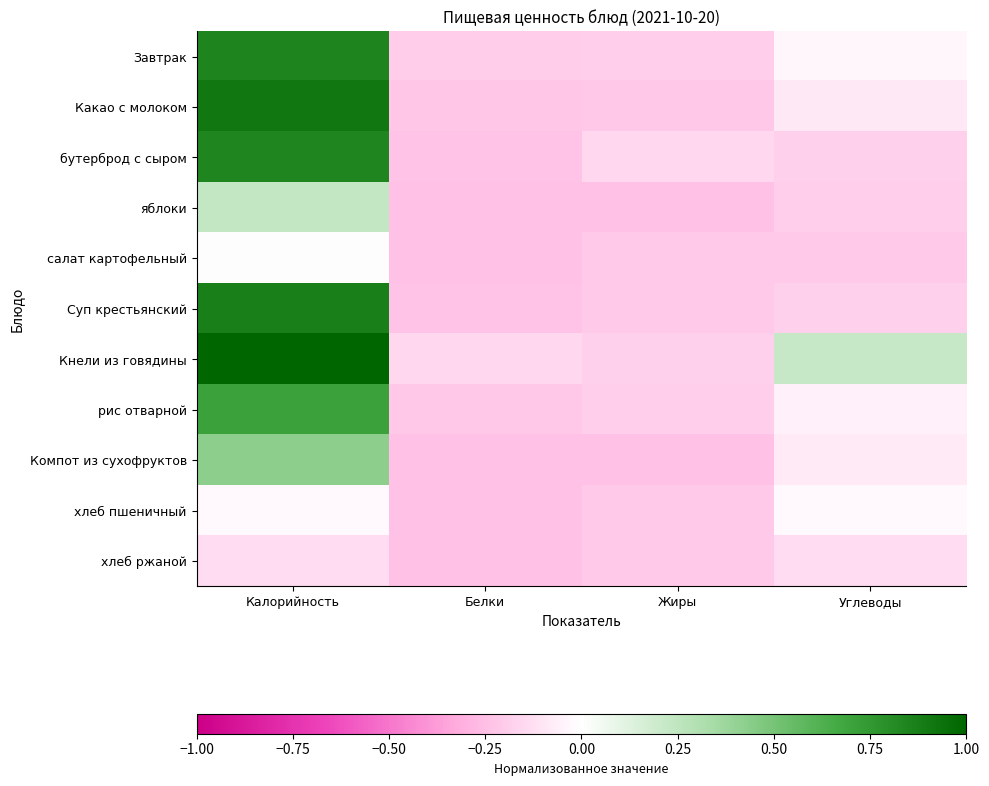

List the series in order of their peak value, lowest first.

хлеб ржаной, хлеб пшеничный, салат картофельный, яблоки, Компот из сухофруктов, рис отварной, бутерброд с сыром, Завтрак, Суп крестьянский, Какао с молоком, Кнели из говядины